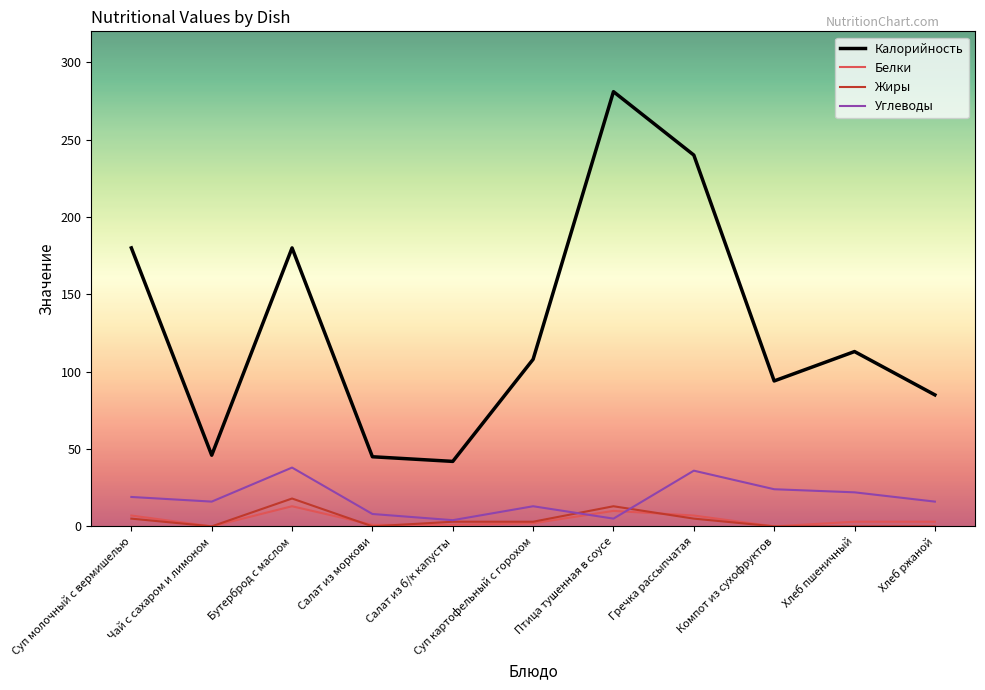

How many intersections are there between Белки and Углеводы?

2